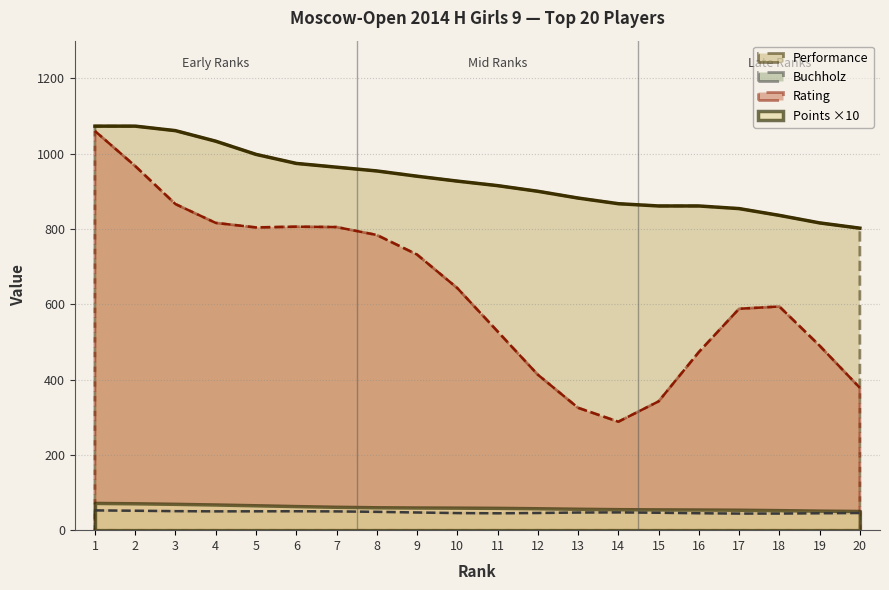

What is the average value of the Performance series?

930.0